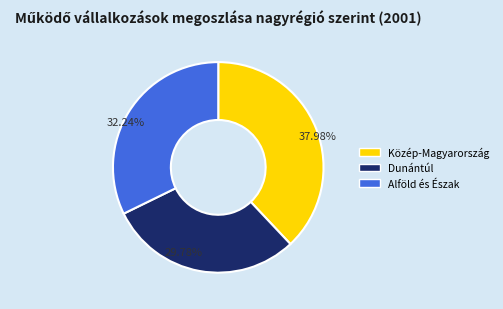

Is Dunántúl the majority of the pie?

No